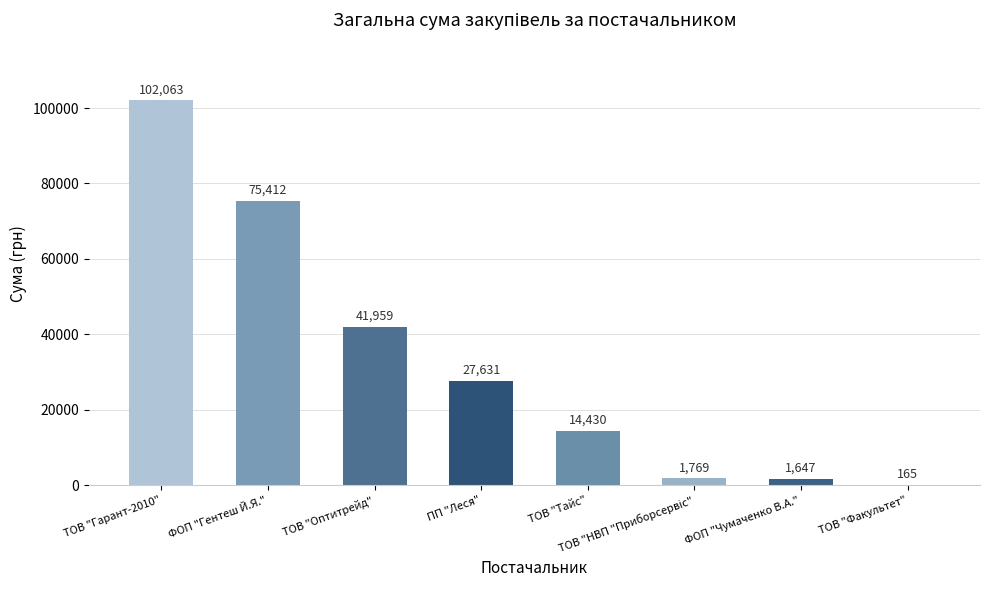

What is the average value?

33134.4